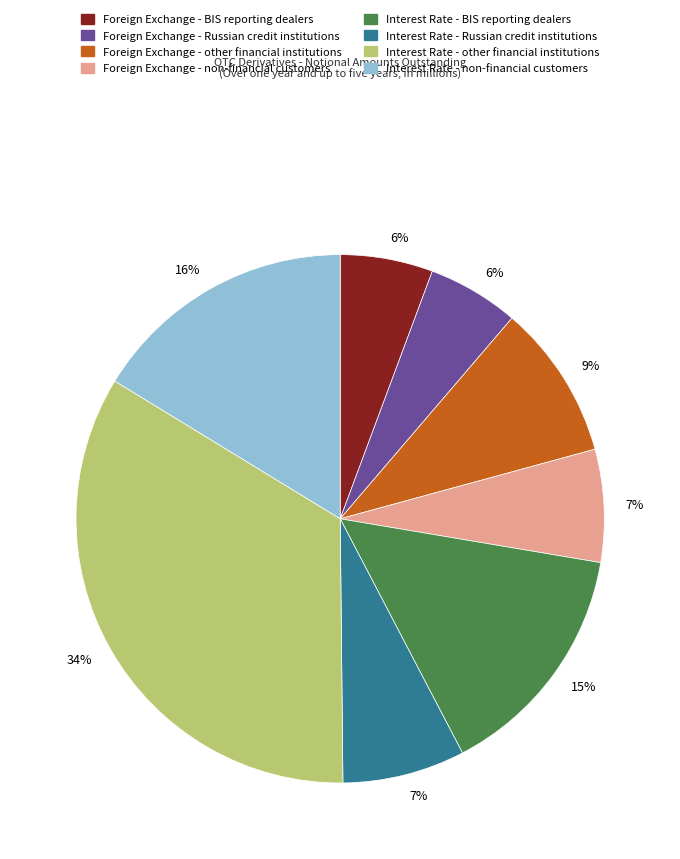

Does any single category account for the majority?

No